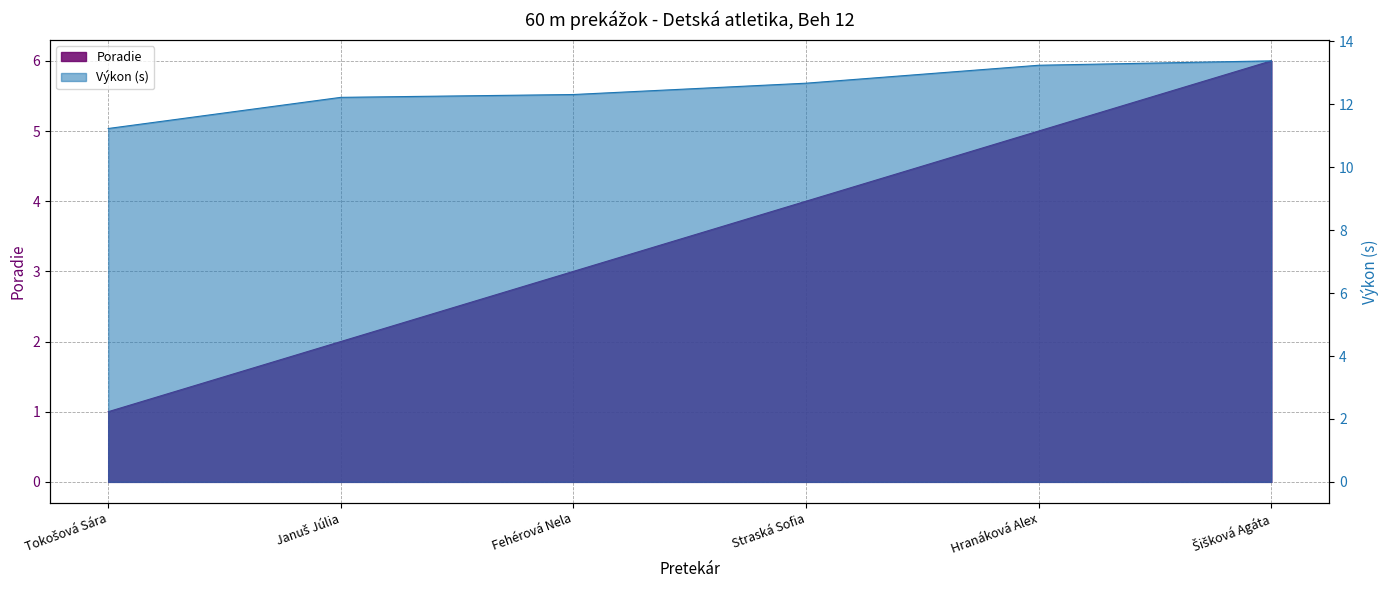

The Výkon series shows 3.7 at Šišková Agáta. True or false?

False